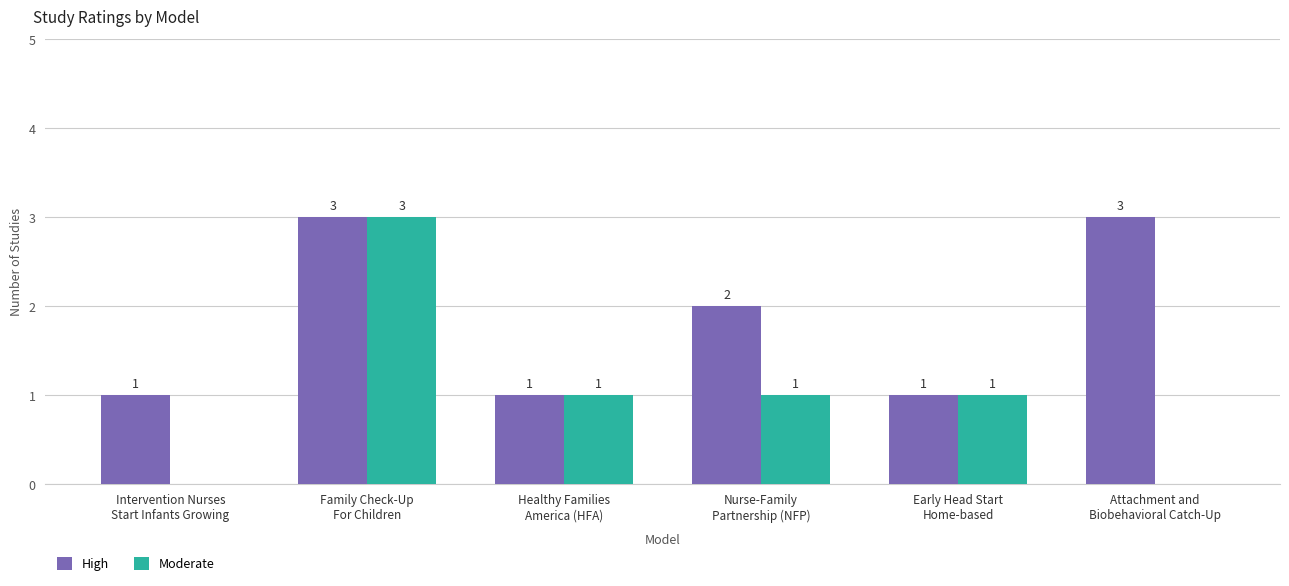

What is the highest value of the High series?

3